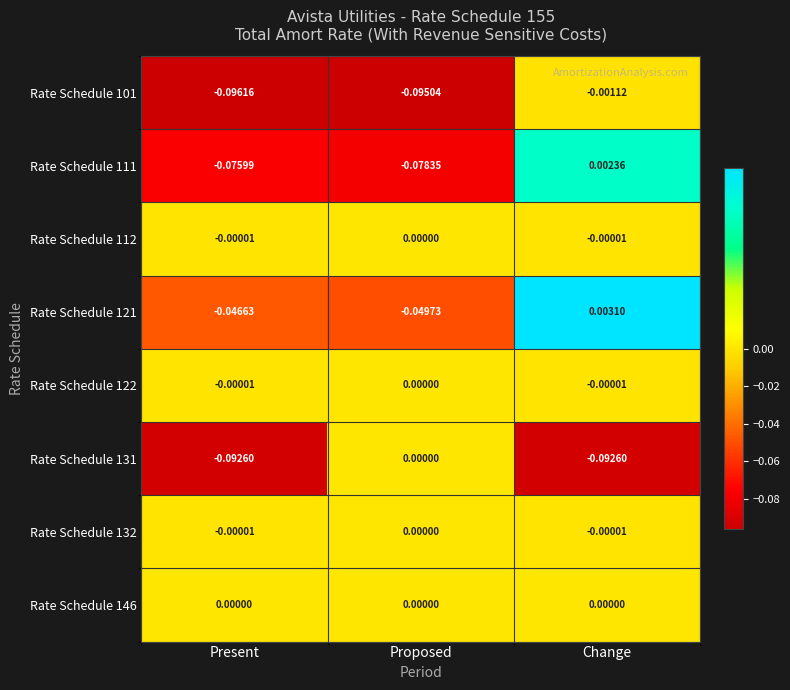

Which label corresponds to the smallest value in the chart?

Present